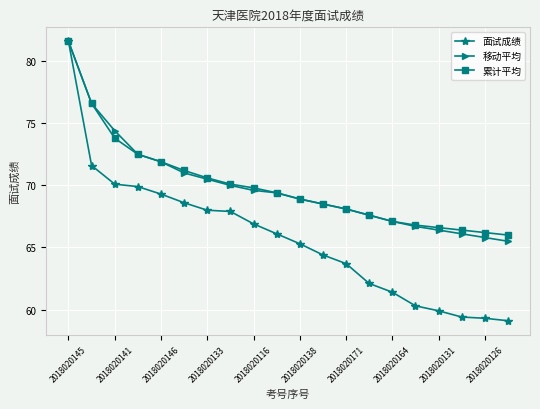

What is the value of the 移动平均 point at the 18th from the left?

66.1